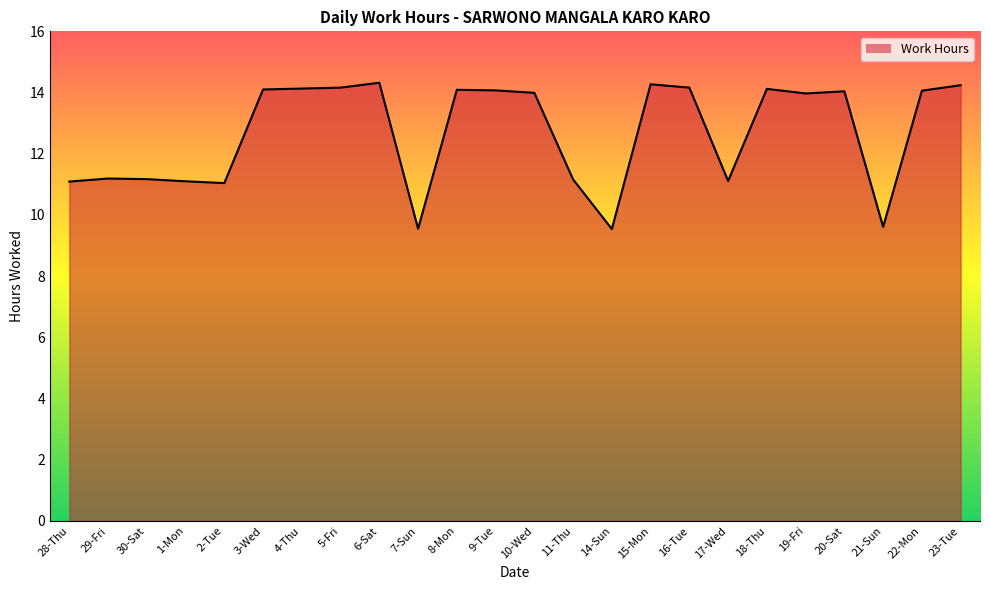

What is the difference between the maximum and minimum values?

4.8